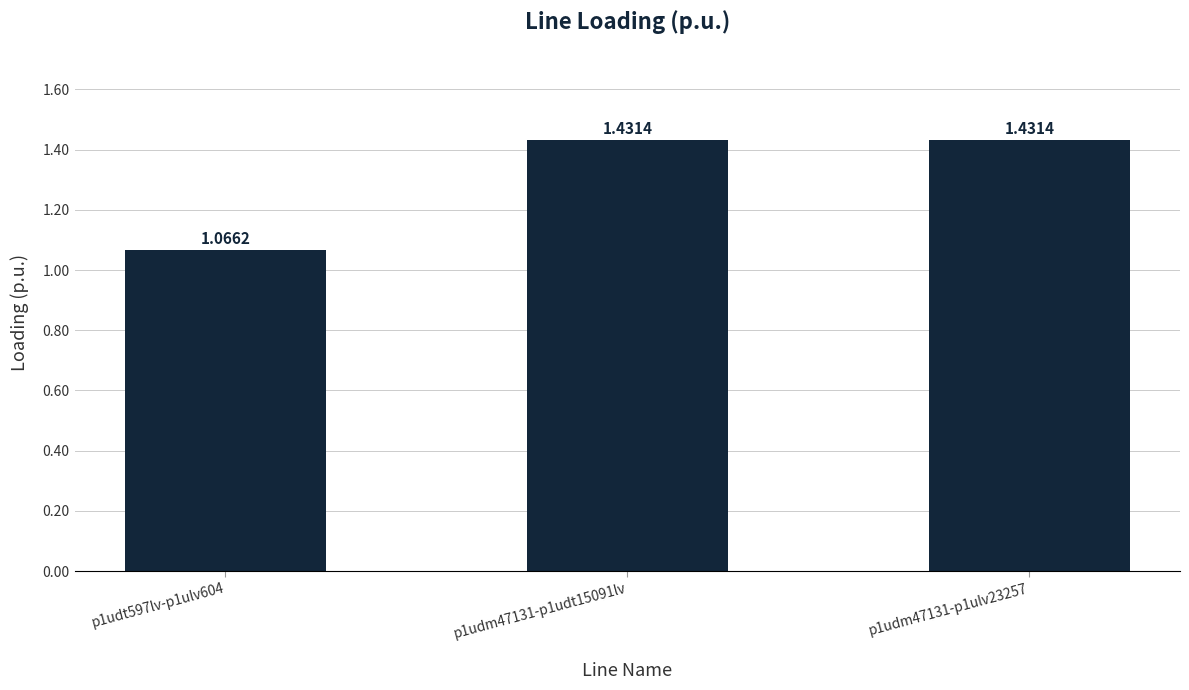

What is the difference between the second highest and minimum values?

0.4